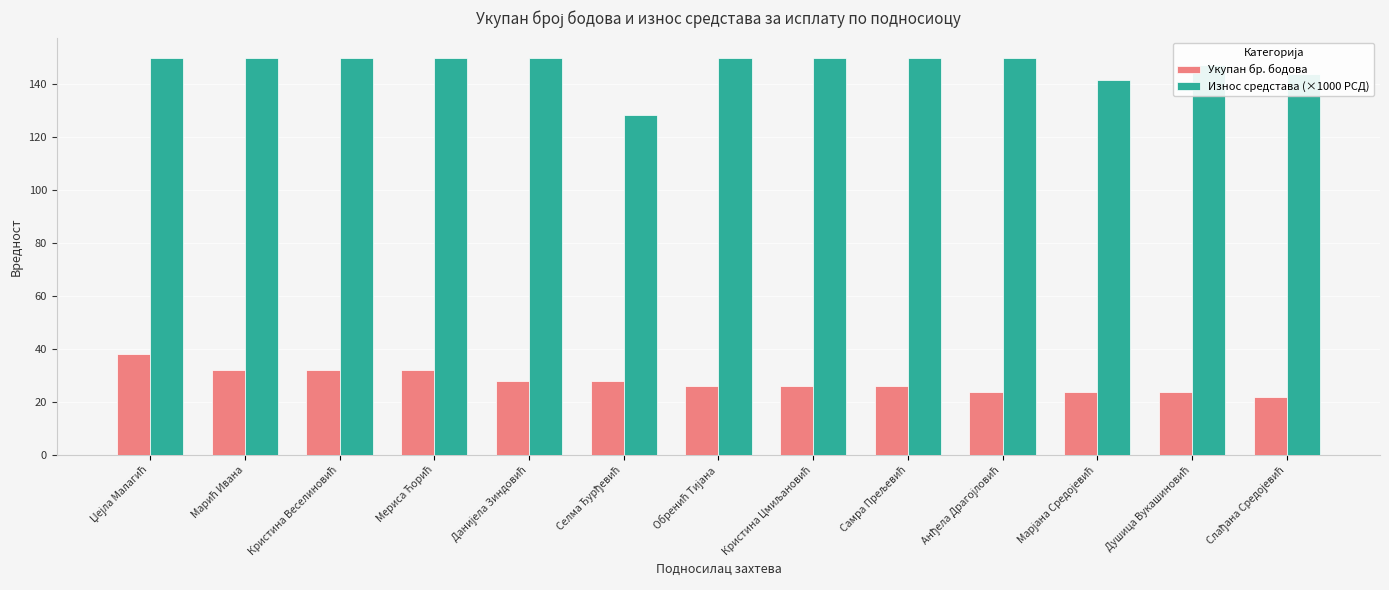

What is the average value of the Износ средстава (×1000 РСД) series?

147.0